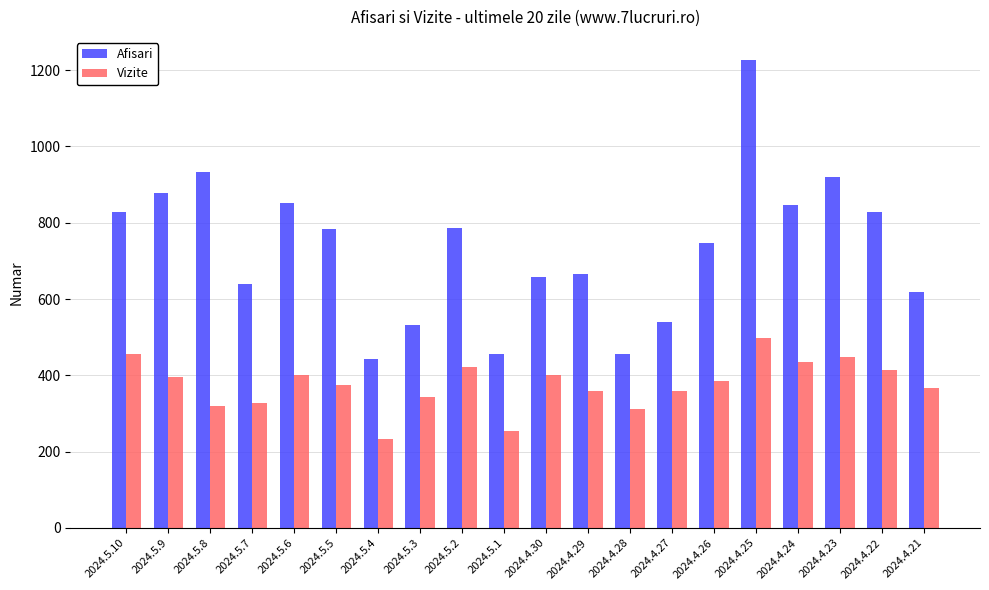

Rank the series by their maximum value, from highest to lowest.

Afisari, Vizite